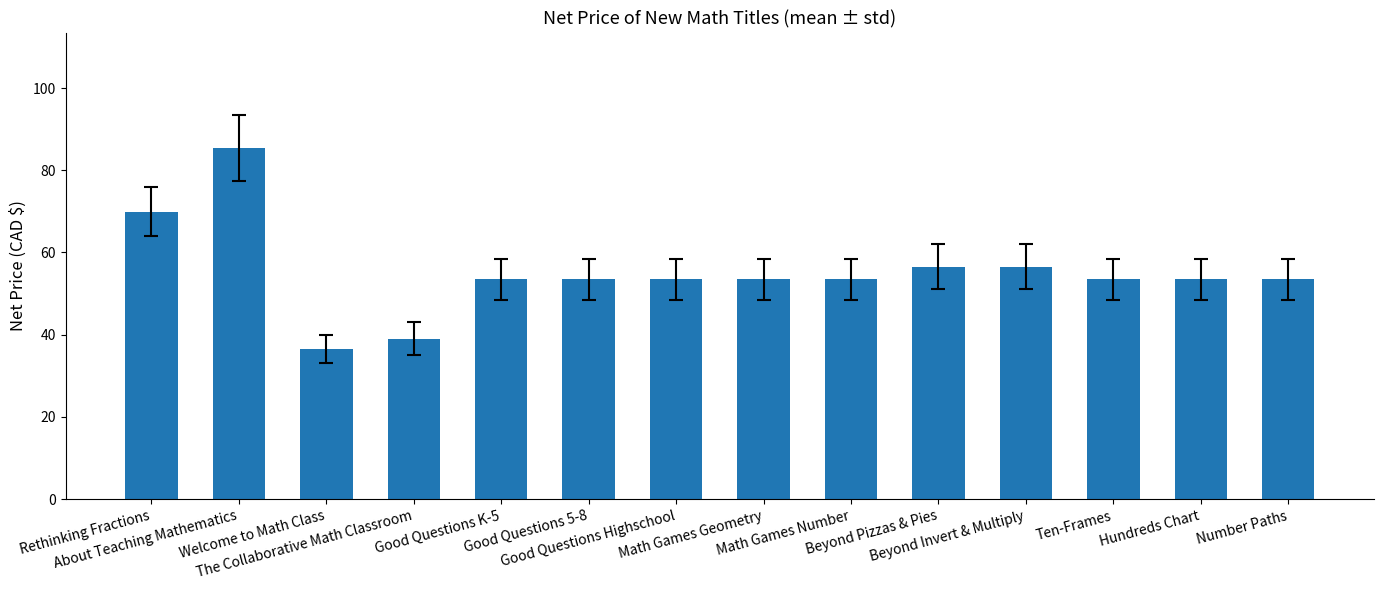

What is the average value?

55.1